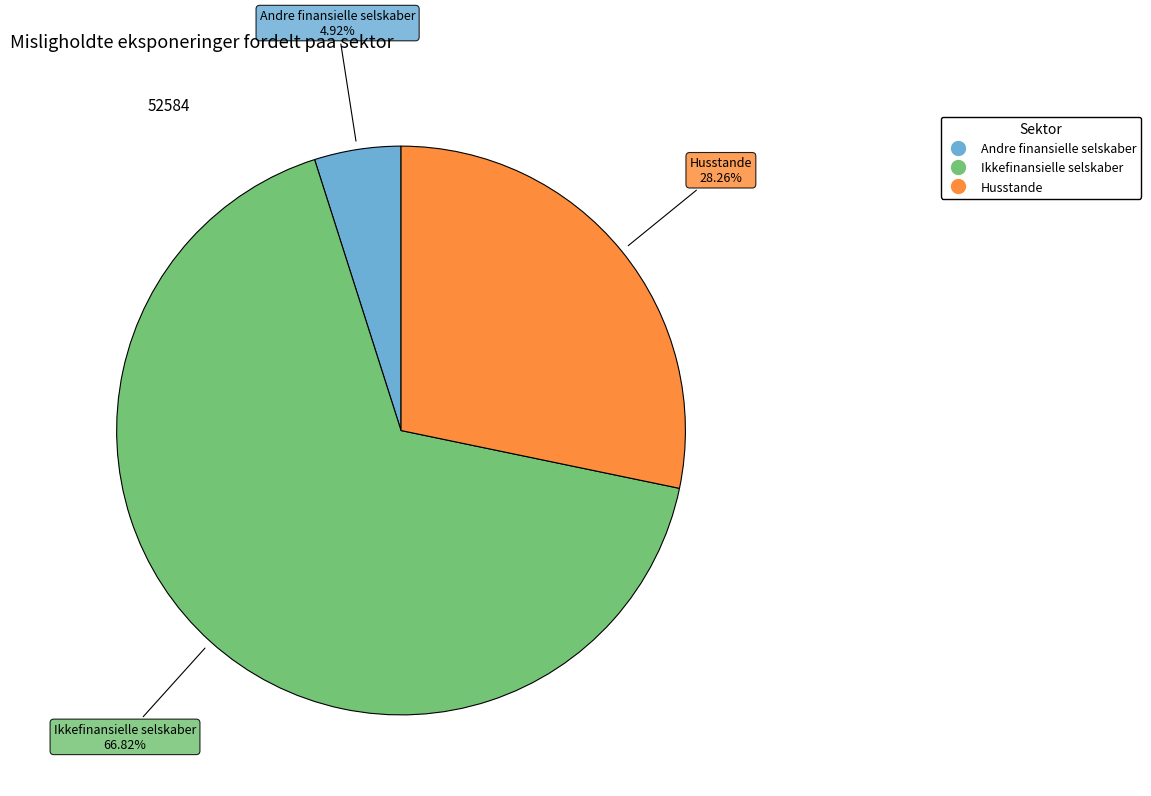

What is the total percentage of Andre finansielle selskaber and Husstande?

33.2%